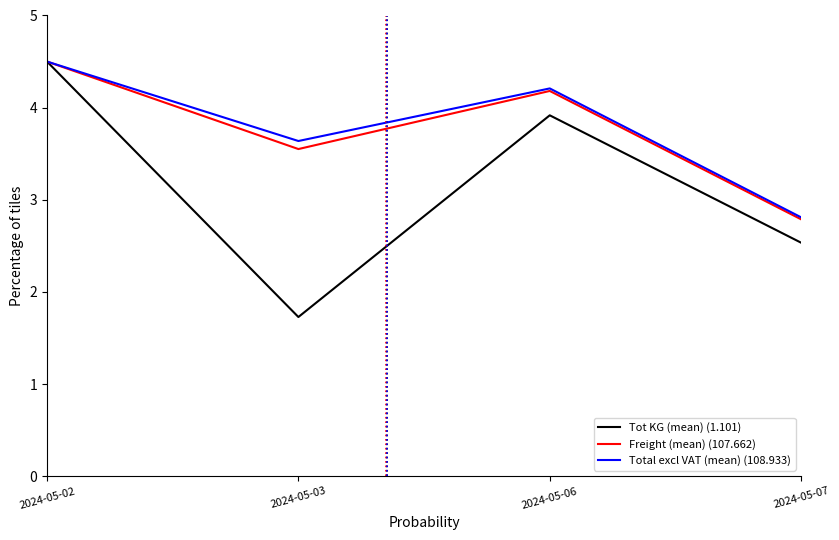

What is the spread (max minus min) of values at 2024-05-06?

0.3